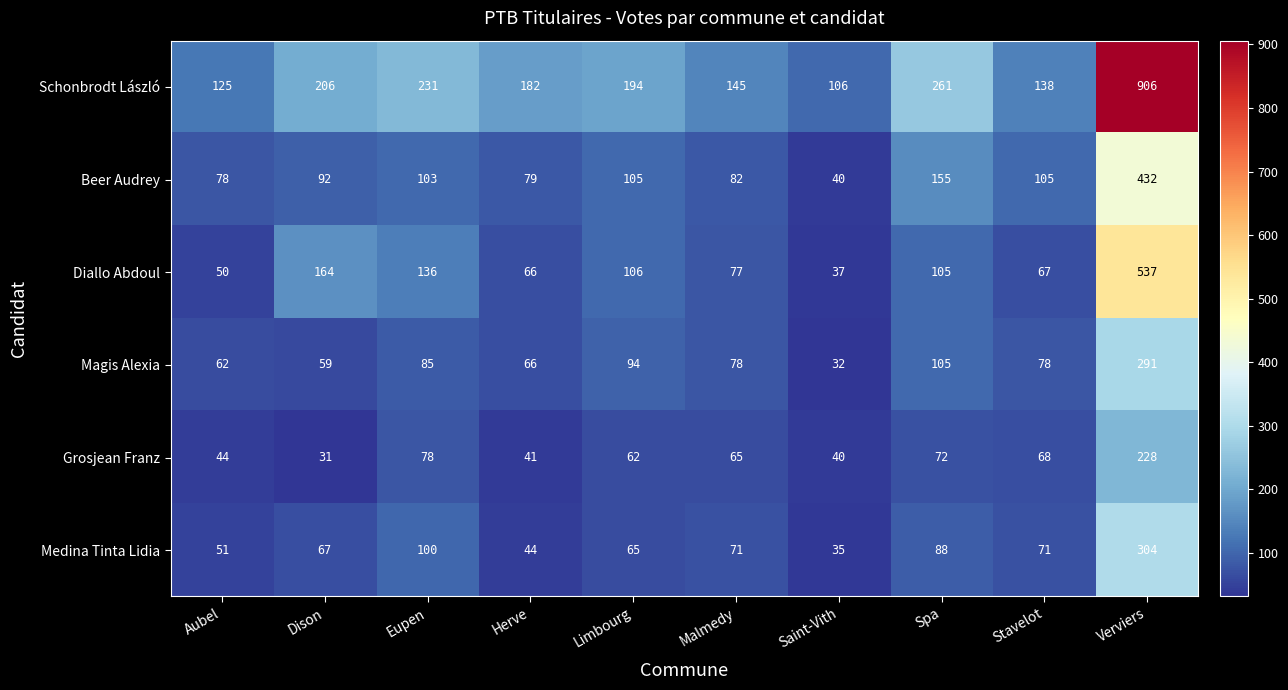

Is the value of Medina Tinta Lidia at Stavelot greater than the value of Diallo Abdoul at Eupen?

No